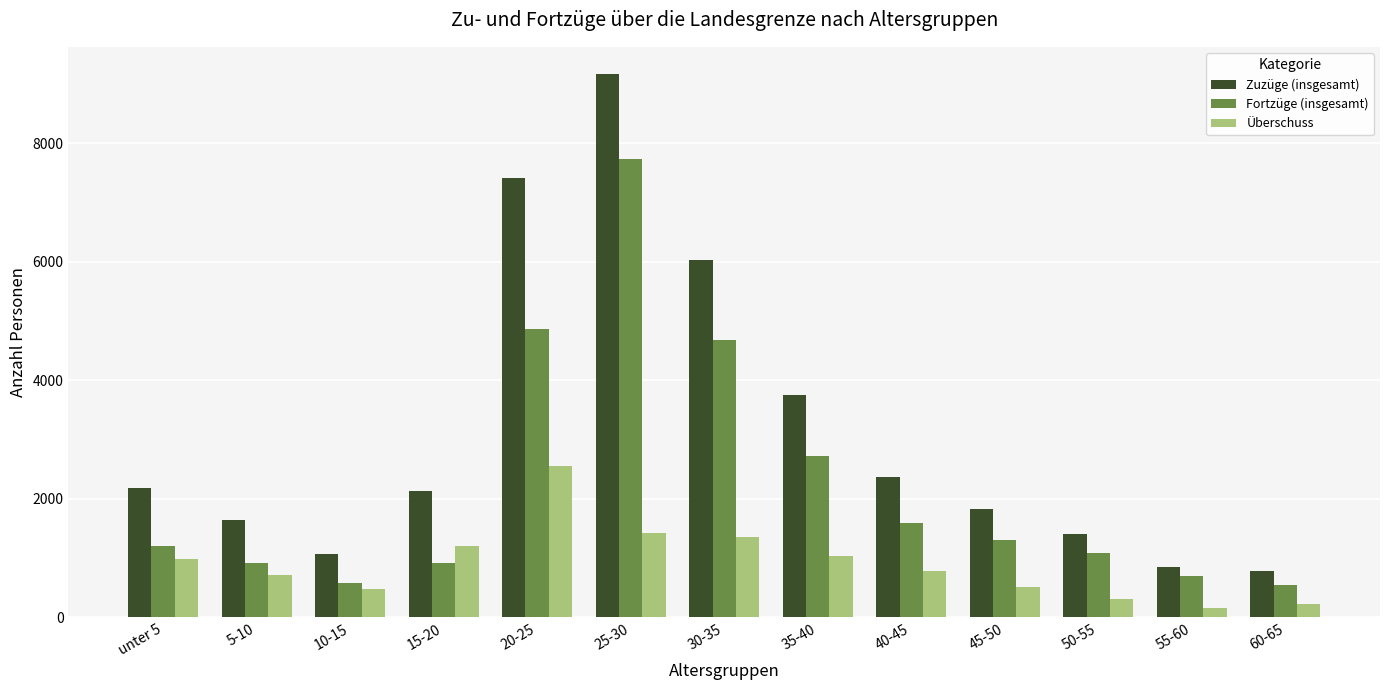

What is the difference between the Überschuss values at 10-15 and 15-20?

720